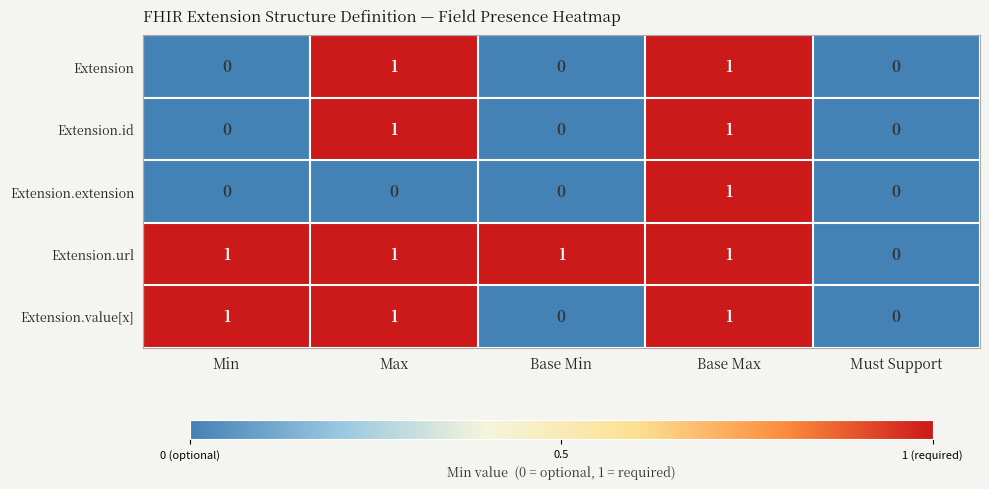

The Extension.value[x] series shows 1 at Base Max. True or false?

True